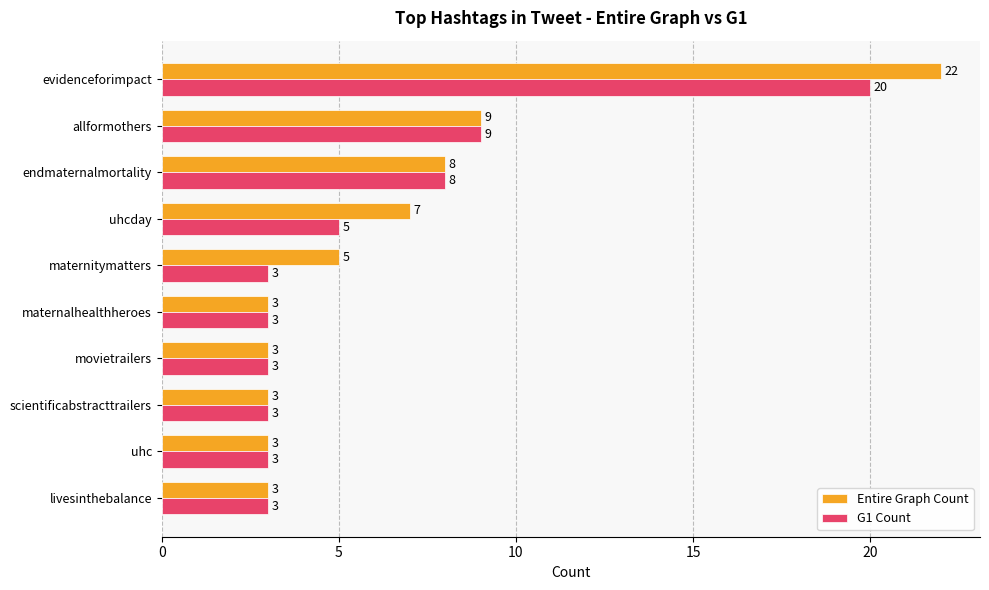

Which series has the largest range (max minus min)?

Entire Graph Count